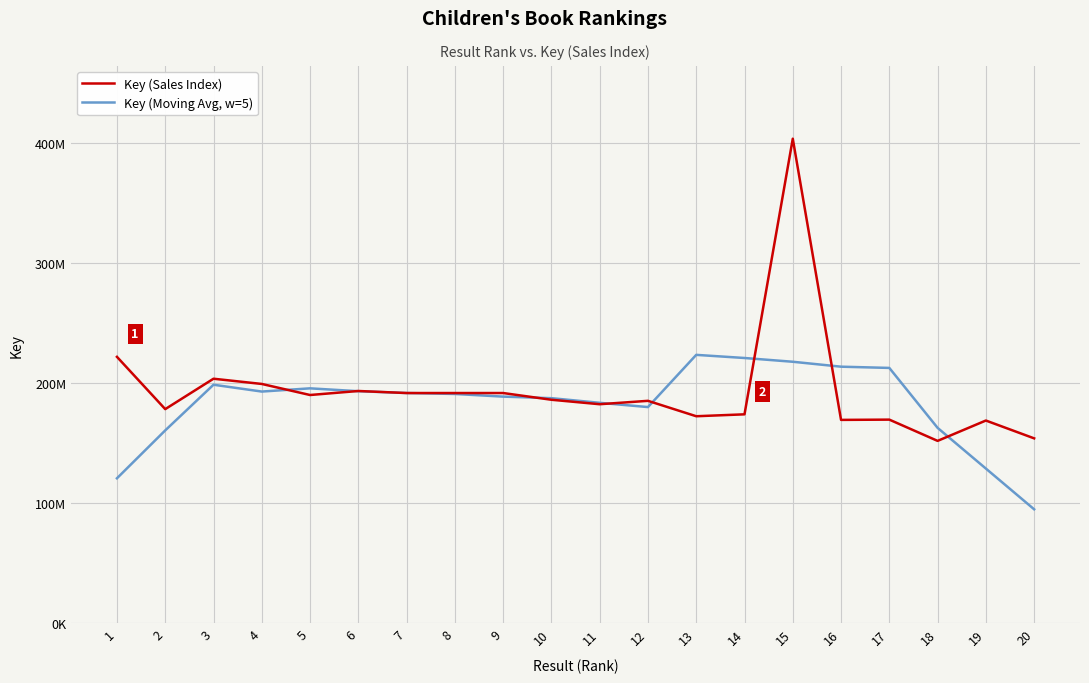

What is the value of the Key (Moving Avg, w=5) point at the 7th from the left?

191760823.4